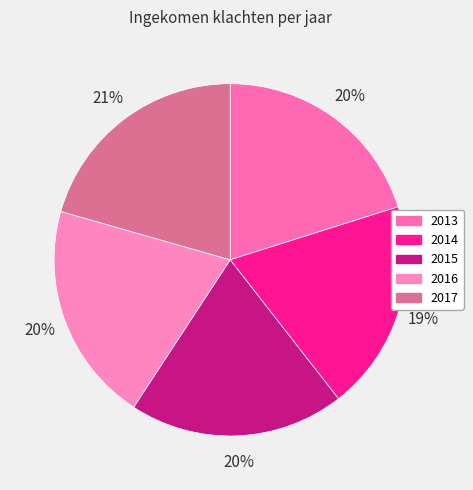

Does any single category account for the majority?

No